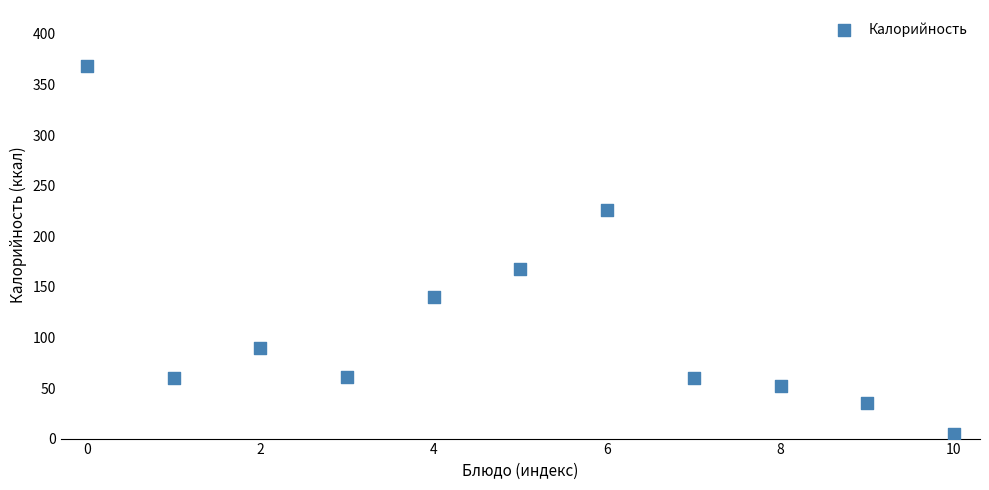

What Y value in the scatter plot is closest to 186?

167.5